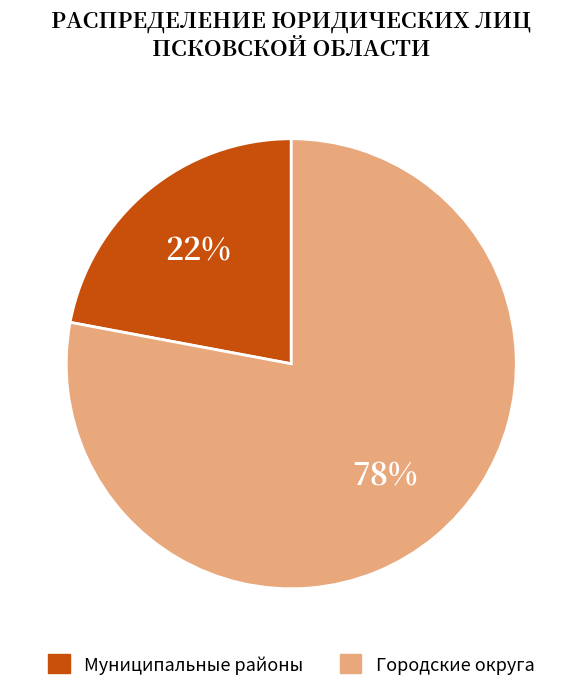

To the nearest percent, what is the average slice percentage?

50%